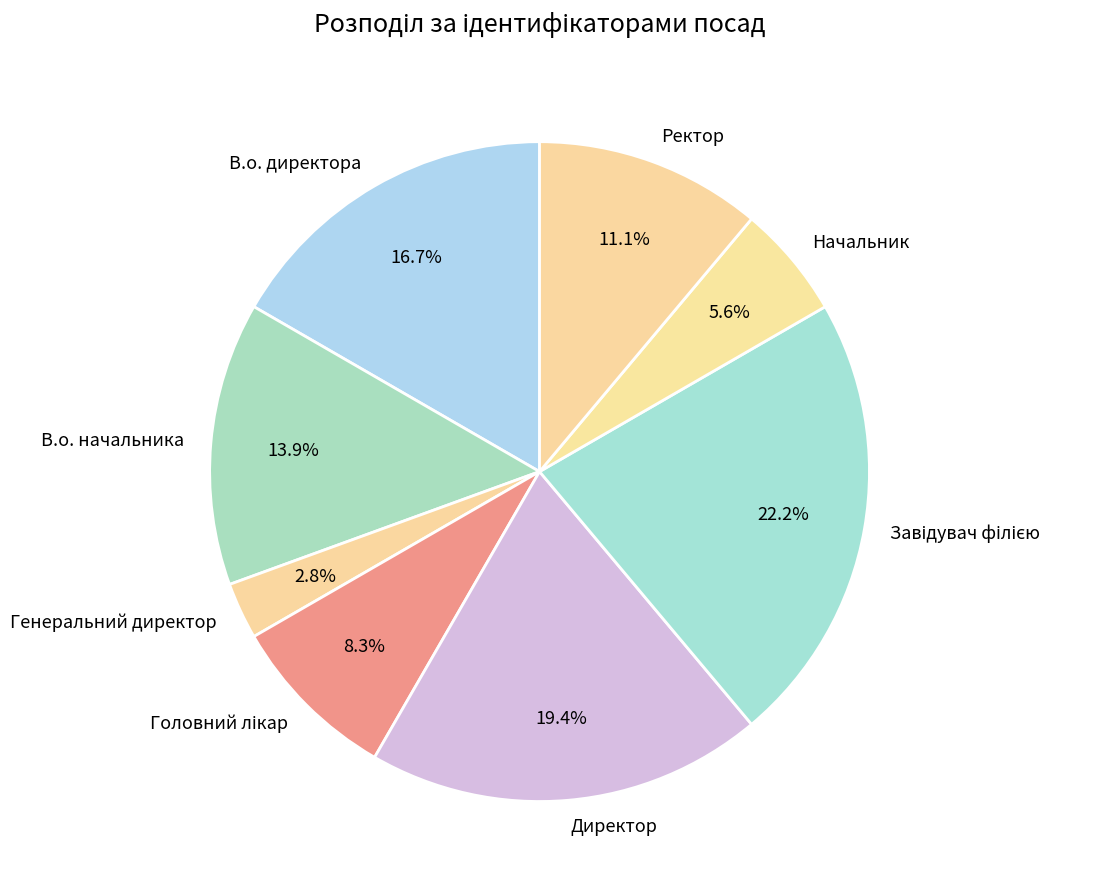

Is there a majority slice in this chart?

No